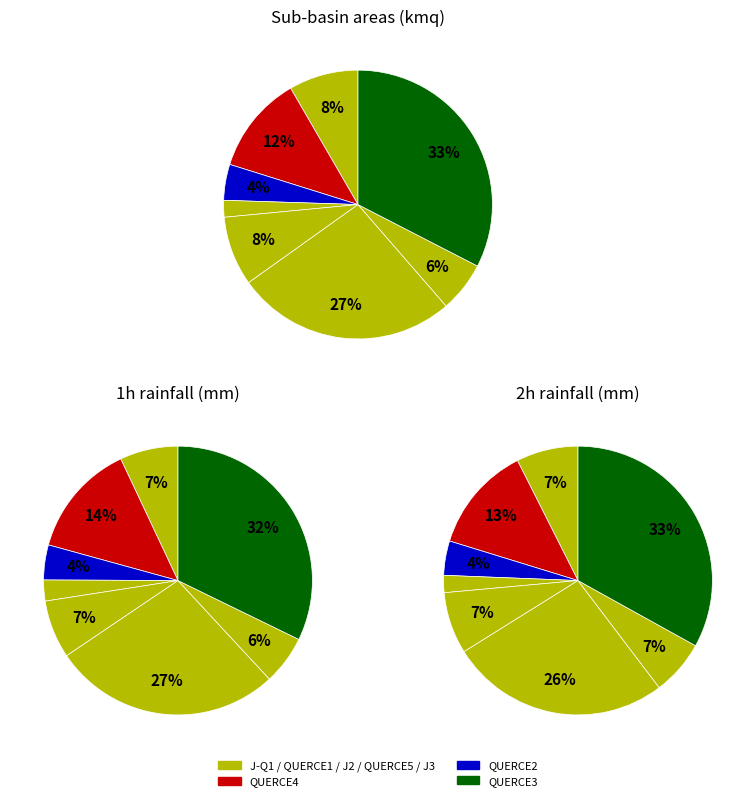

Does any single category account for the majority?

No